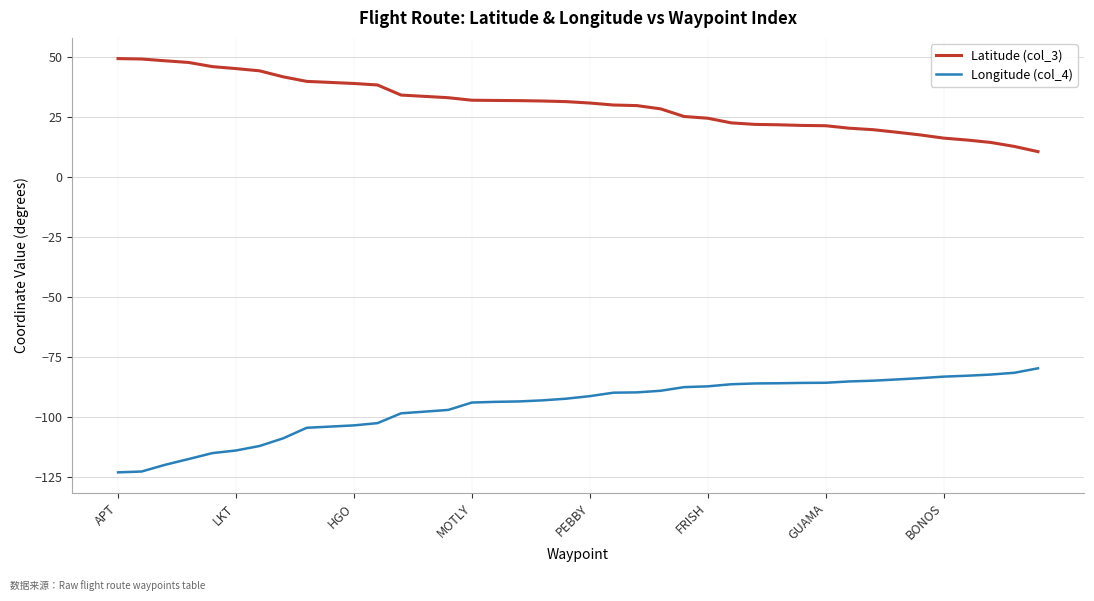

List the series in order of their overall mean, highest first.

Latitude (col_3), Longitude (col_4)